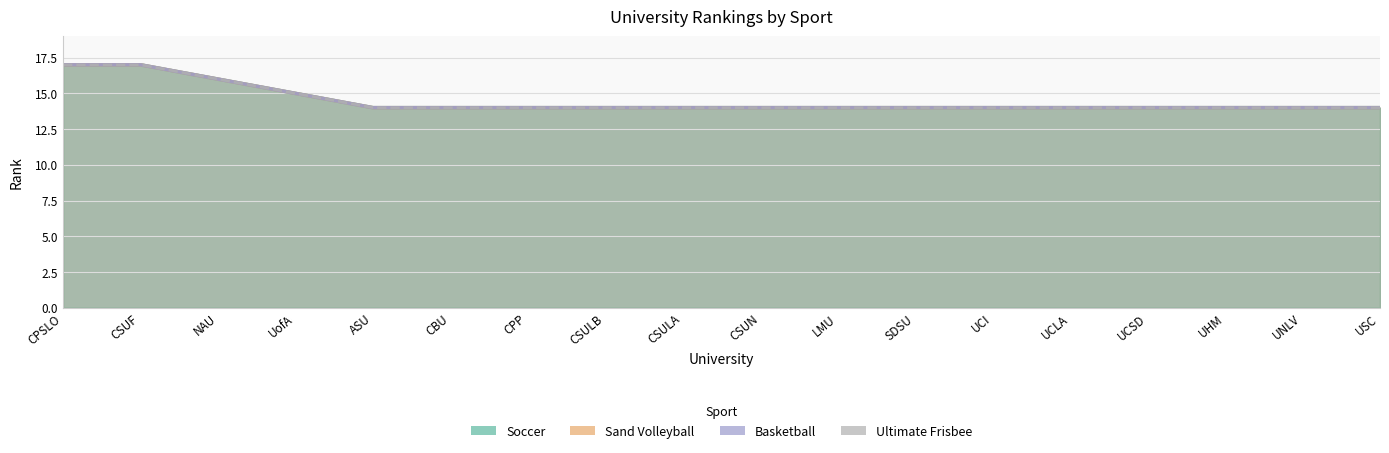

What are all the series names shown in the legend?

Soccer, Sand Volleyball, Basketball, Ultimate Frisbee